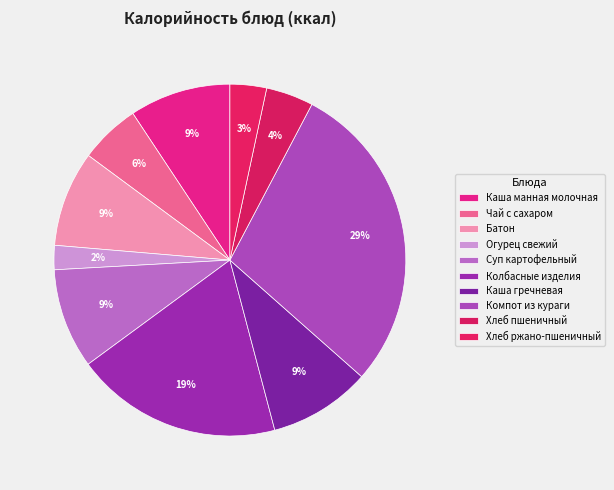

Count the number of slices in the pie.

10